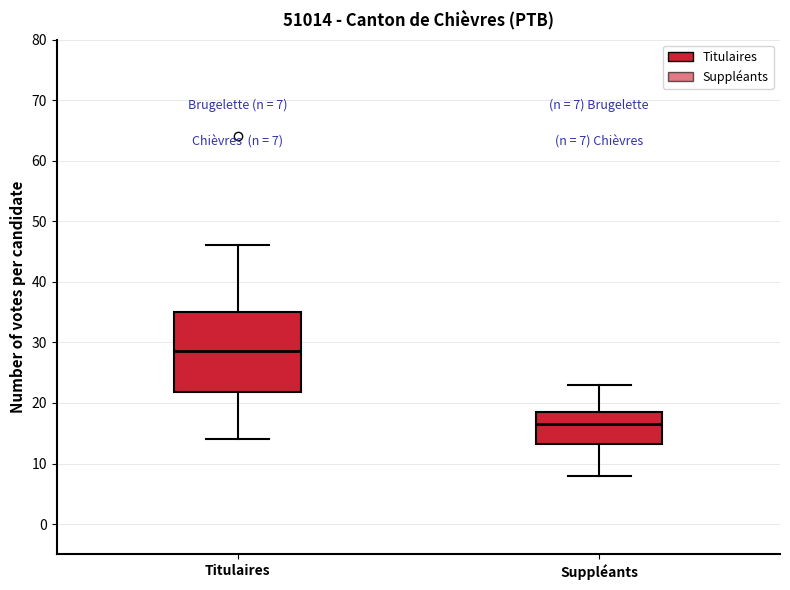

Which box has the highest median line?

Titulaires